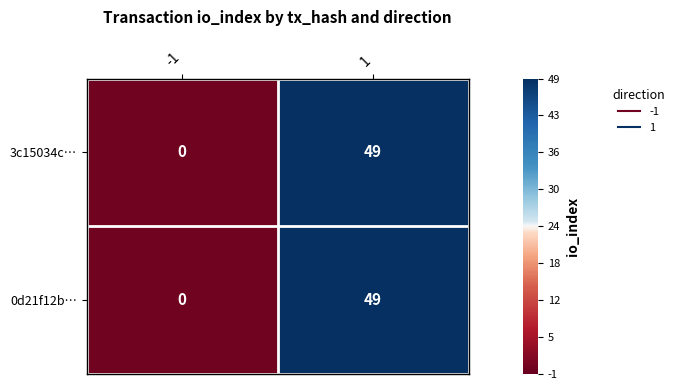

How many data points in 0d21f12b… are less than 49?

1